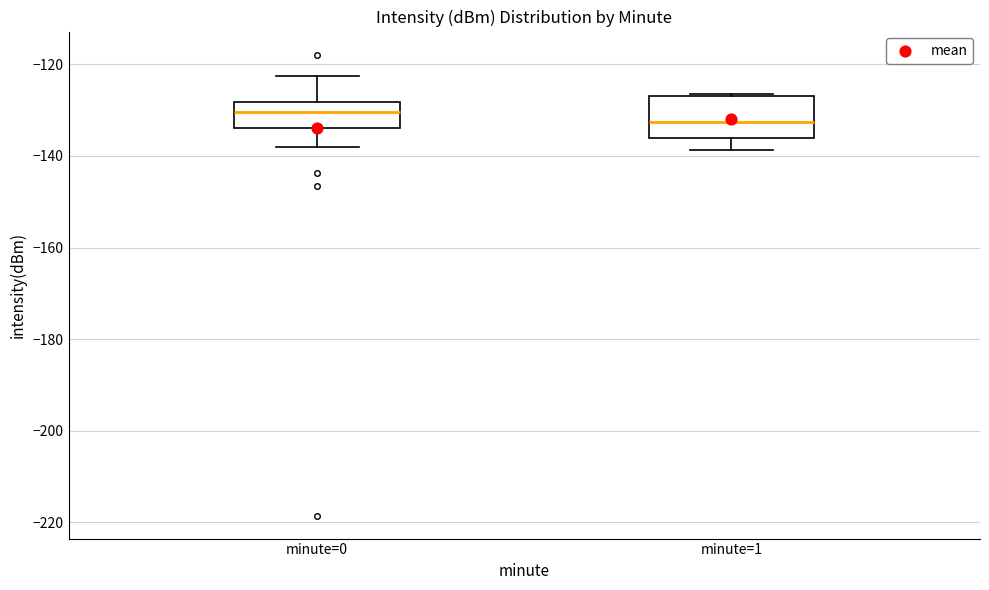

Which box is the tallest, from its lower edge to its upper edge?

minute=1